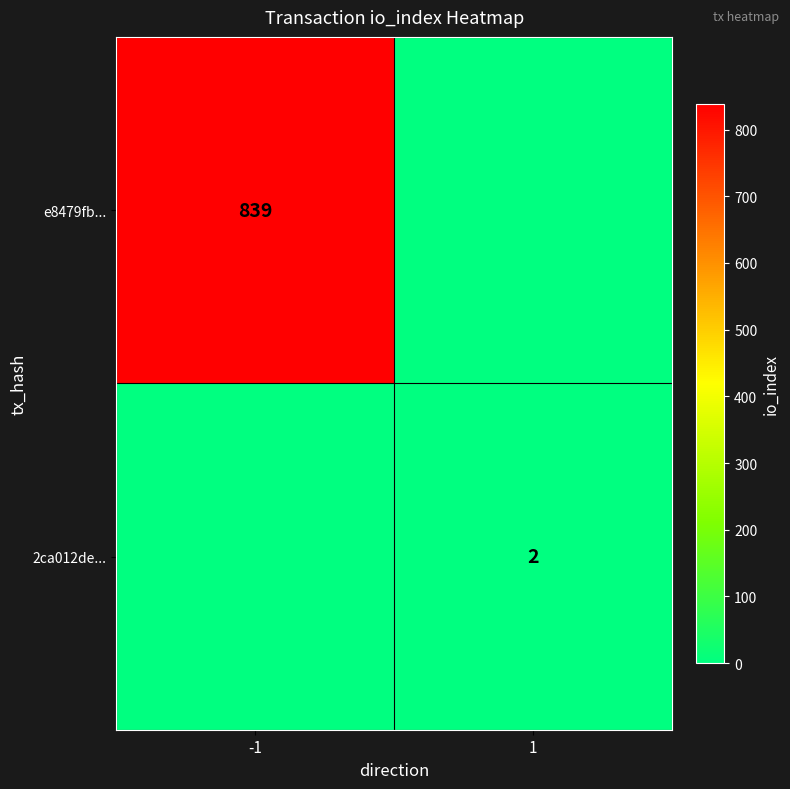

What is the difference between the highest and lowest values at 1?

2